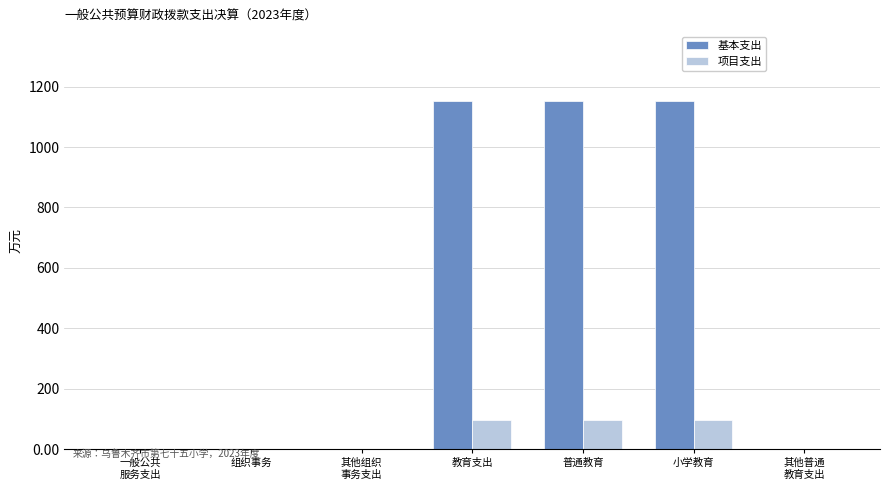

Which series has the largest total across all categories?

基本支出